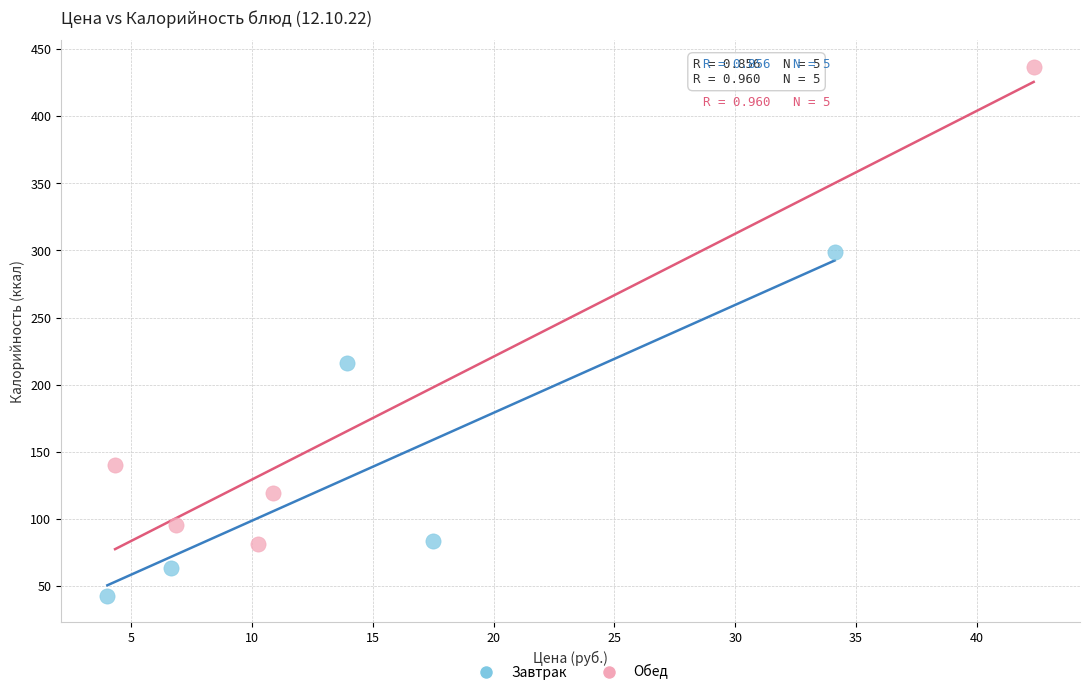

Which series contains the highest Y value?

Обед